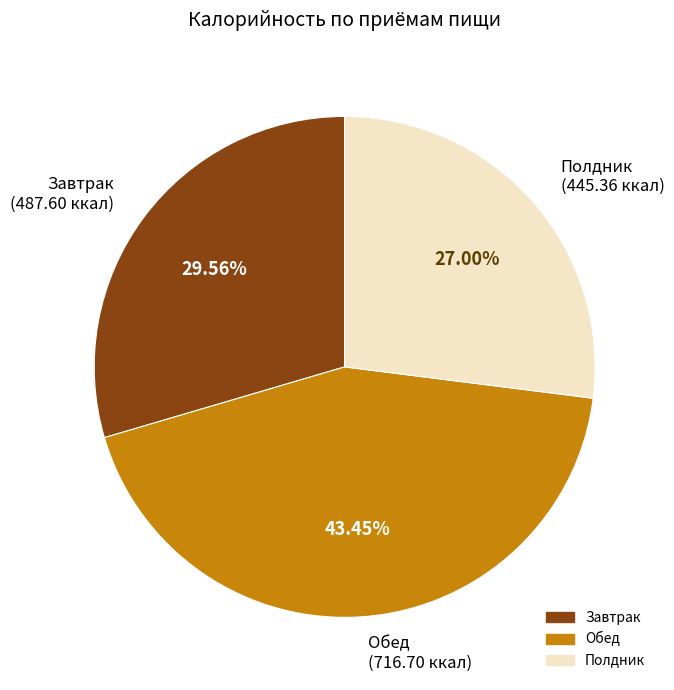

Which category has the biggest portion of the pie?

Обед